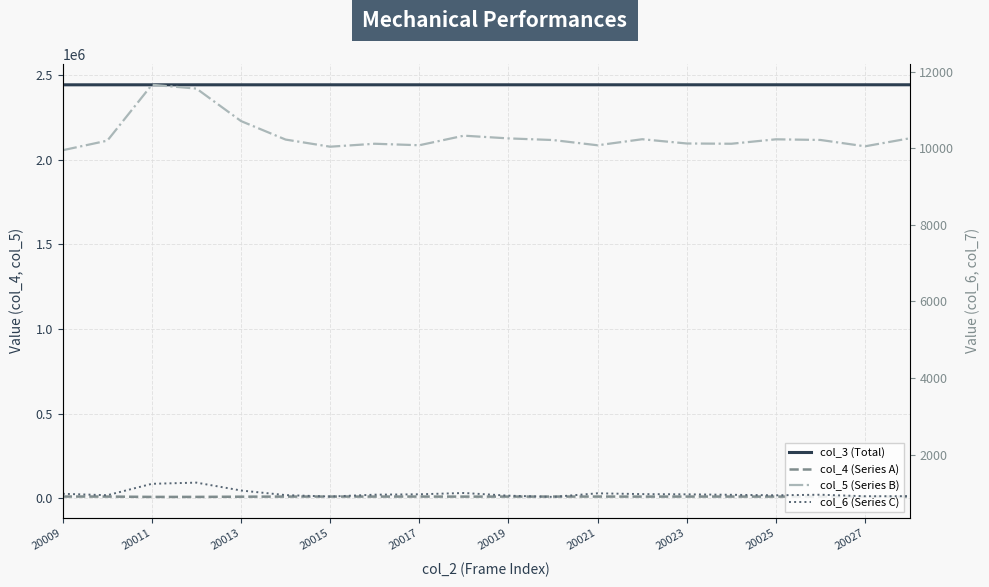

True or false: col_4 (Series A) has a value of 9030 at 20023.

True